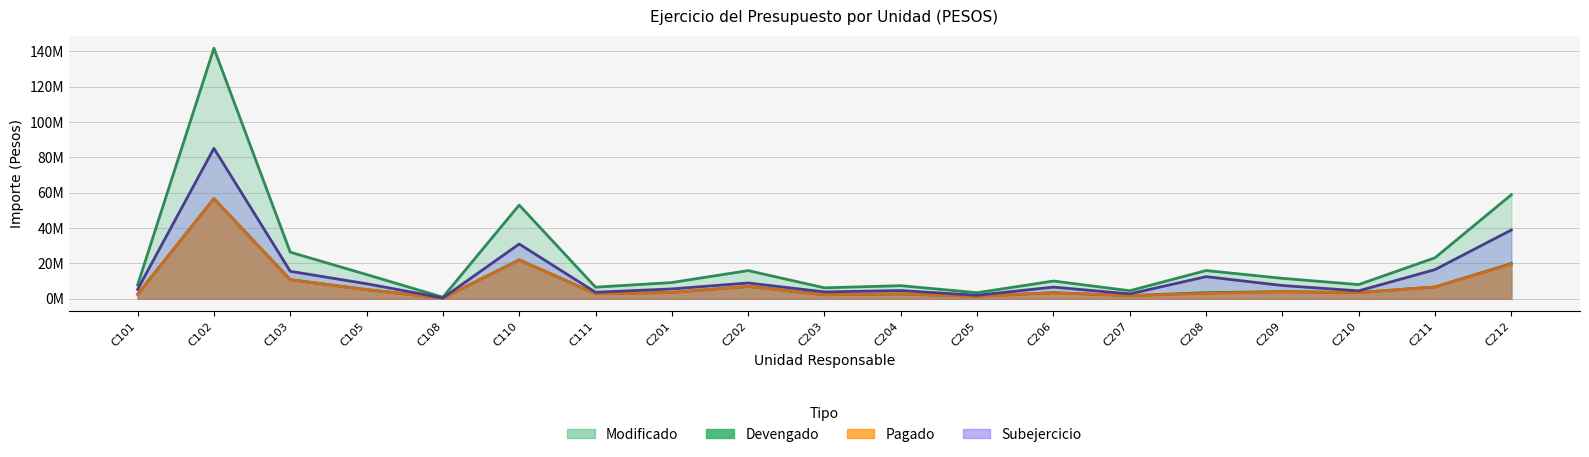

At which category does Devengado reach its first local peak?

C102